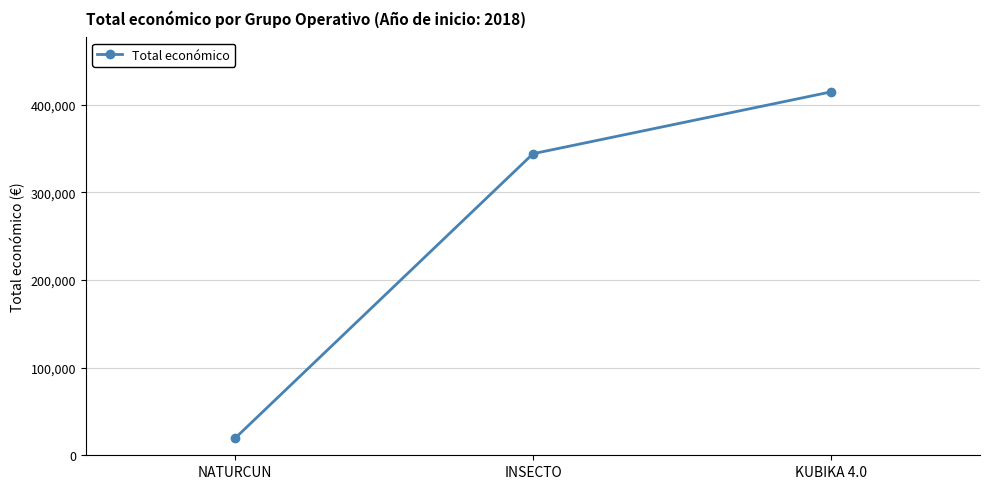

How many categories are shown in the chart?

3